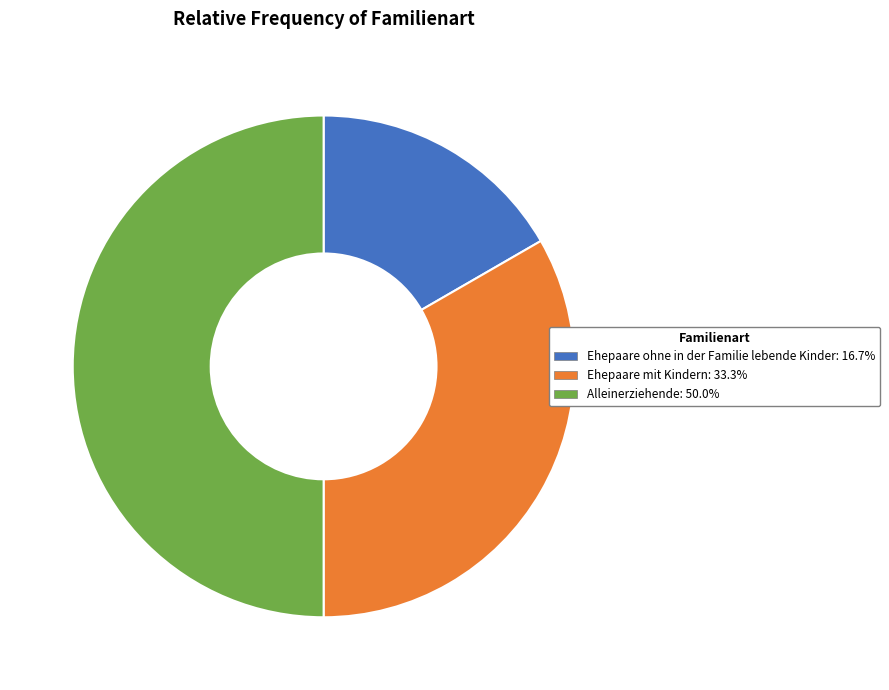

Which category has the biggest portion of the pie?

Alleinerziehende